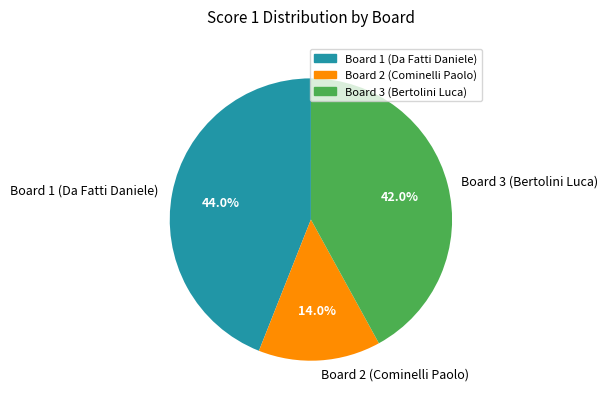

To the nearest percent, what percentage of the pie is Board 2 (Cominelli Paolo)?

14%